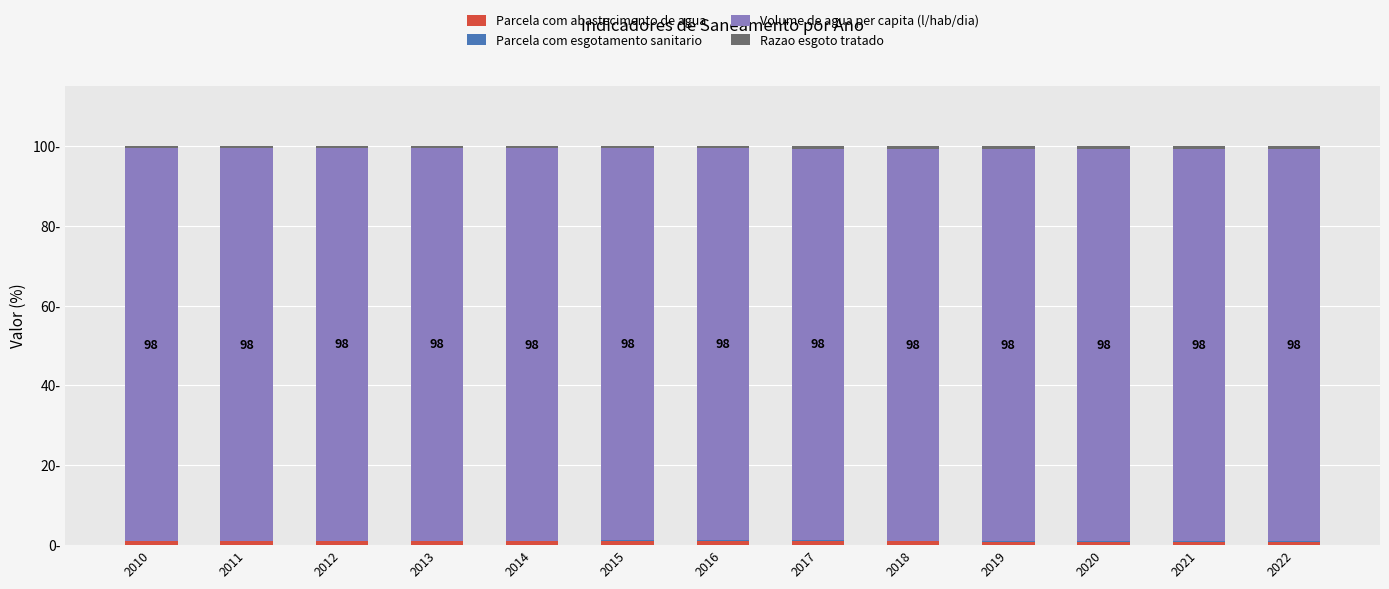

True or false: Volume de agua per capita (l/hab/dia) has a value of 46.4 at 2018.

False